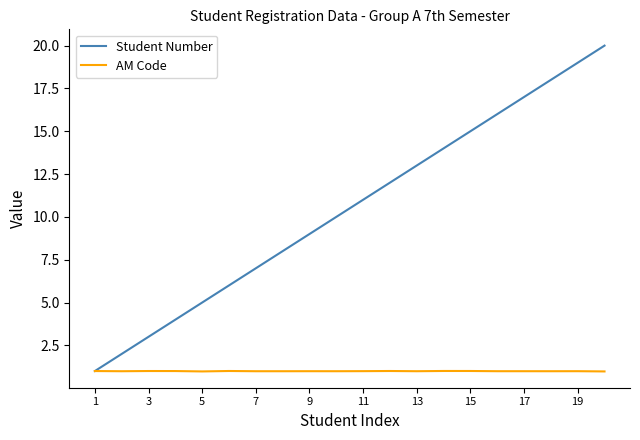

What is the greatest value displayed?

20.0